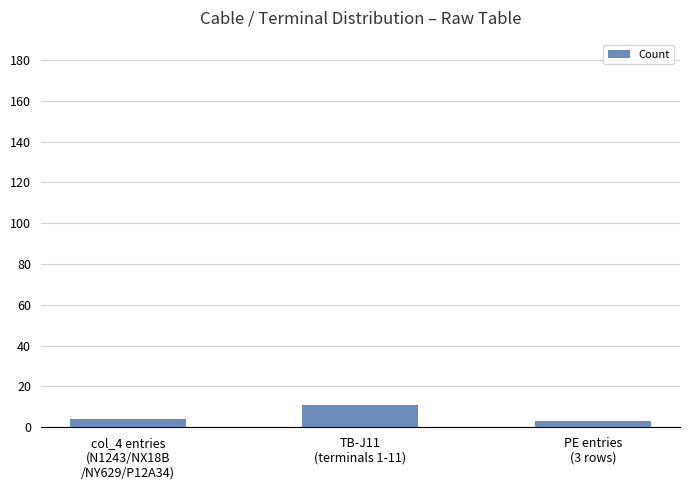

How many bars are there in total?

3